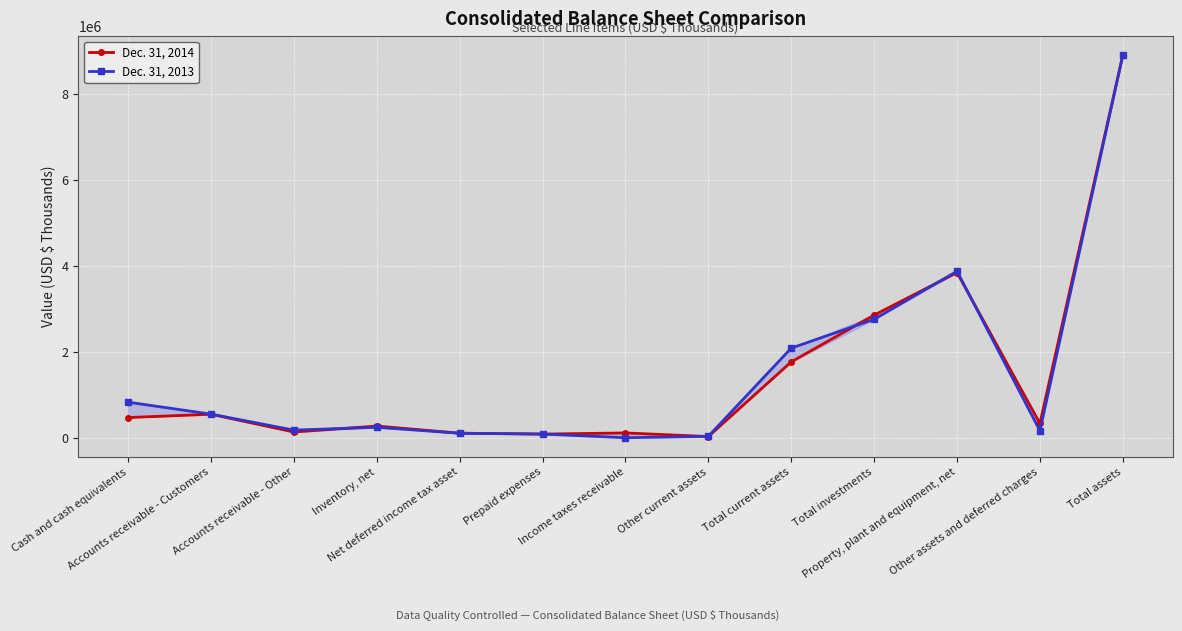

What is the highest value of the Dec. 31, 2013 series?

8904147